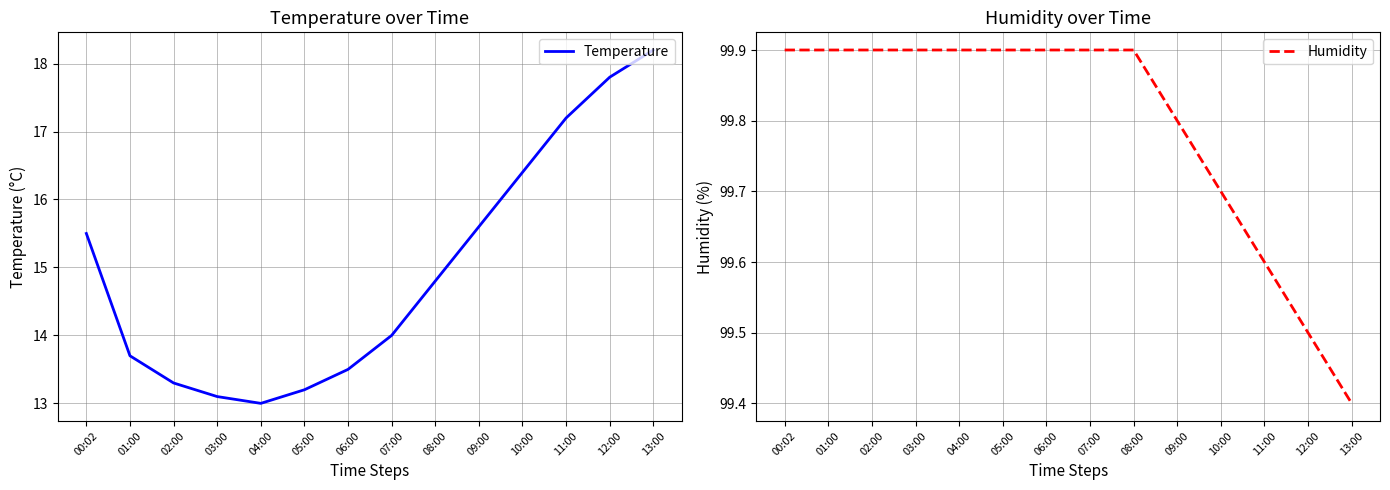

How many lines are shown in the chart?

2